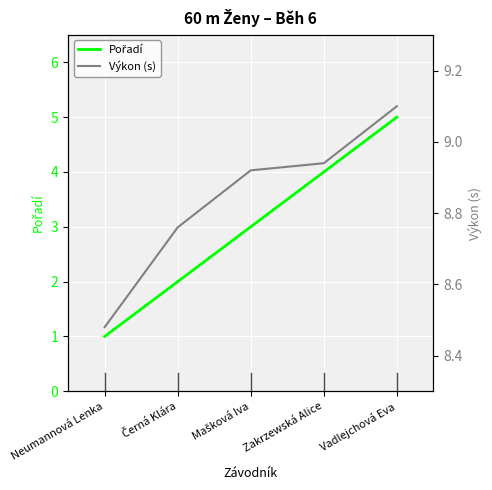

At which category does the chart reach its minimum across all series?

Neumannová Lenka